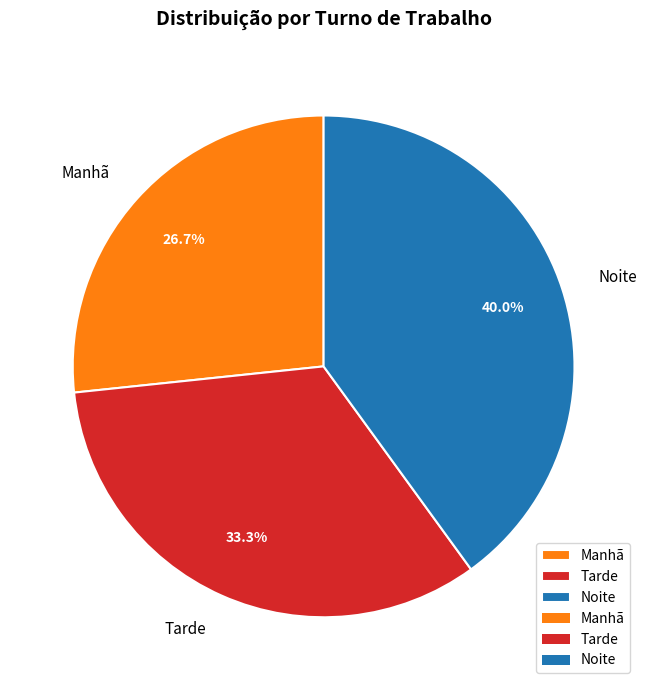

Rank the categories by value from highest to lowest.

Noite, Tarde, Manhã